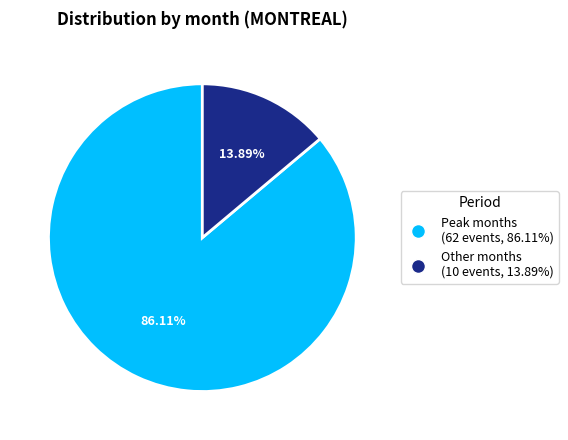

Is there a majority slice in this chart?

Yes